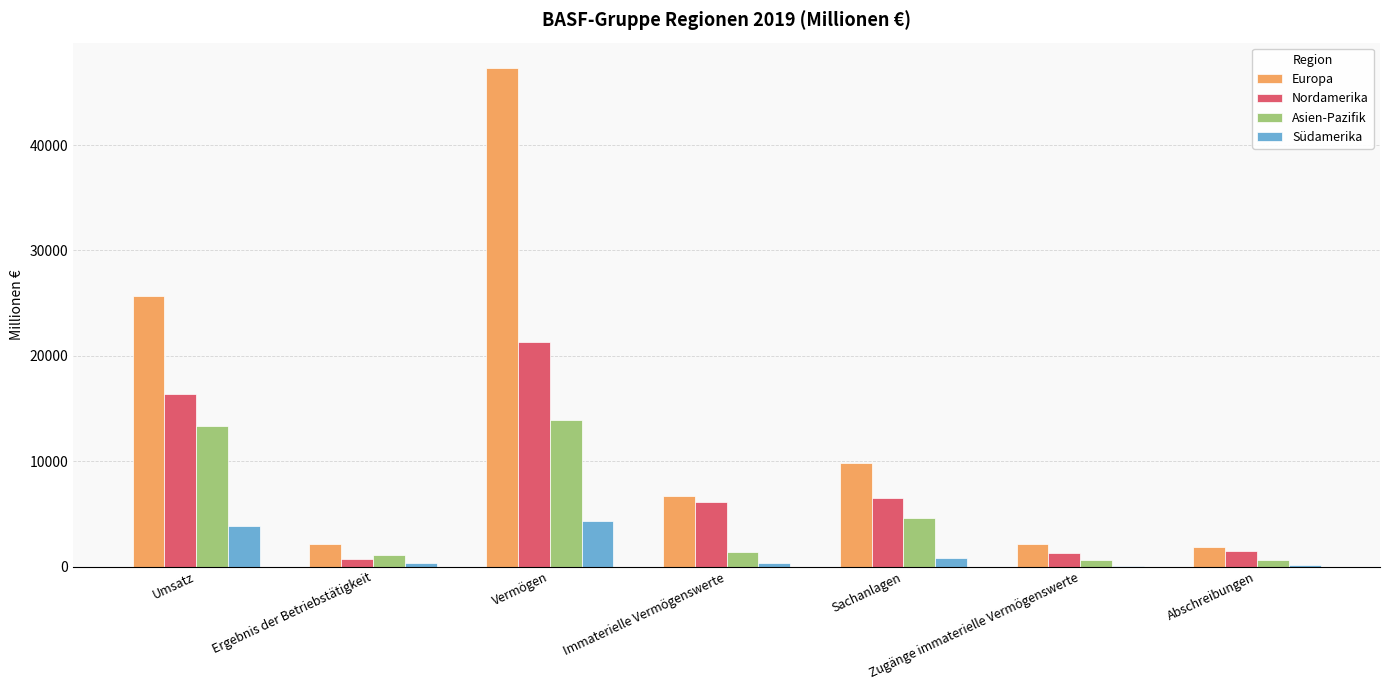

At which category is the sum across all series the highest?

Vermögen